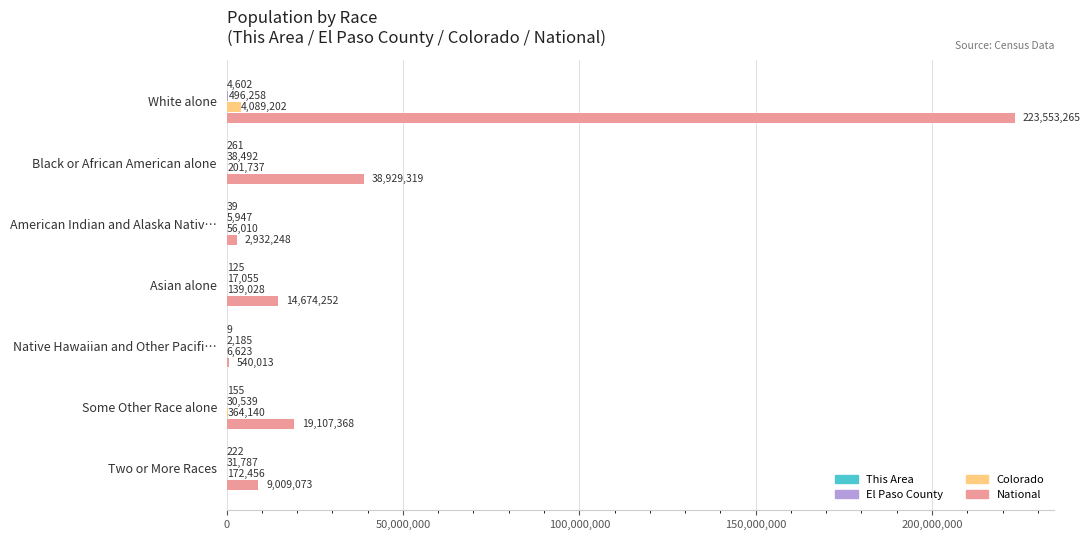

Which label corresponds to the largest value in the chart?

White alone